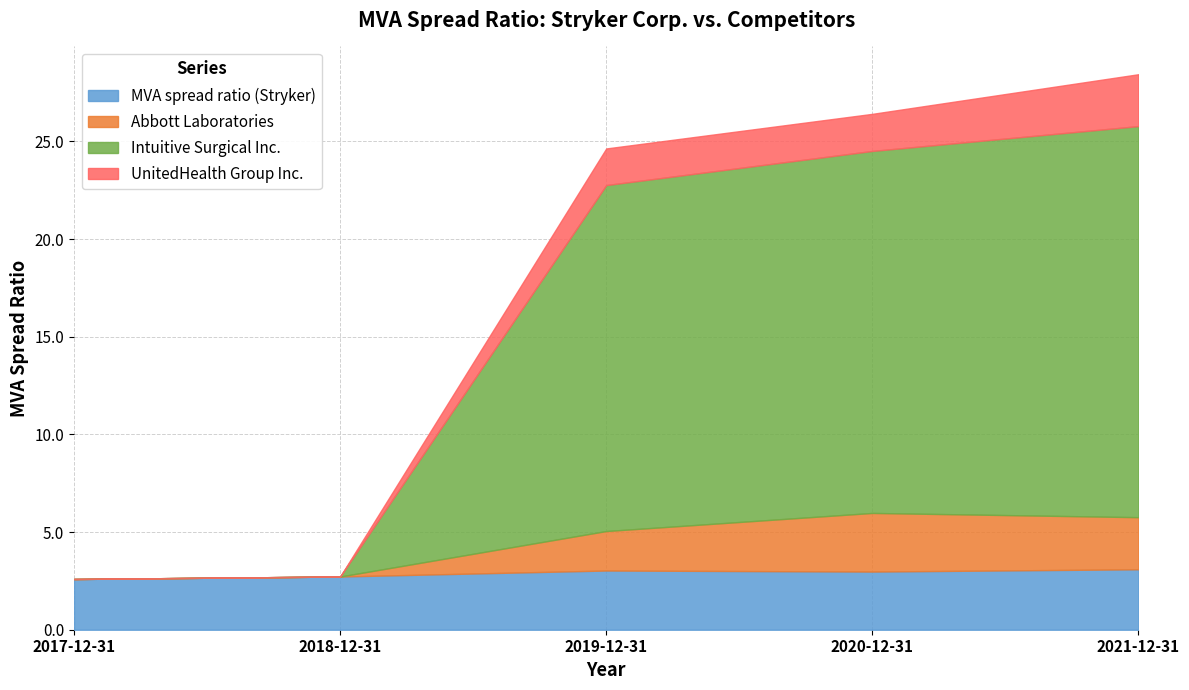

Reading right to left, what are all the values shown in this chart?

MVA spread ratio (Stryker): 2021-12-31=3.1	2020-12-31=3.0	2019-12-31=3.0	2018-12-31=2.7	2017-12-31=2.6
Abbott Laboratories: 2021-12-31=2.7	2020-12-31=3.0	2019-12-31=2.0	2018-12-31=0.0	2017-12-31=0.0
Intuitive Surgical Inc.: 2021-12-31=20.0	2020-12-31=18.5	2019-12-31=17.7	2018-12-31=0.0	2017-12-31=0.0
UnitedHealth Group Inc.: 2021-12-31=2.7	2020-12-31=1.9	2019-12-31=1.9	2018-12-31=0.0	2017-12-31=0.0